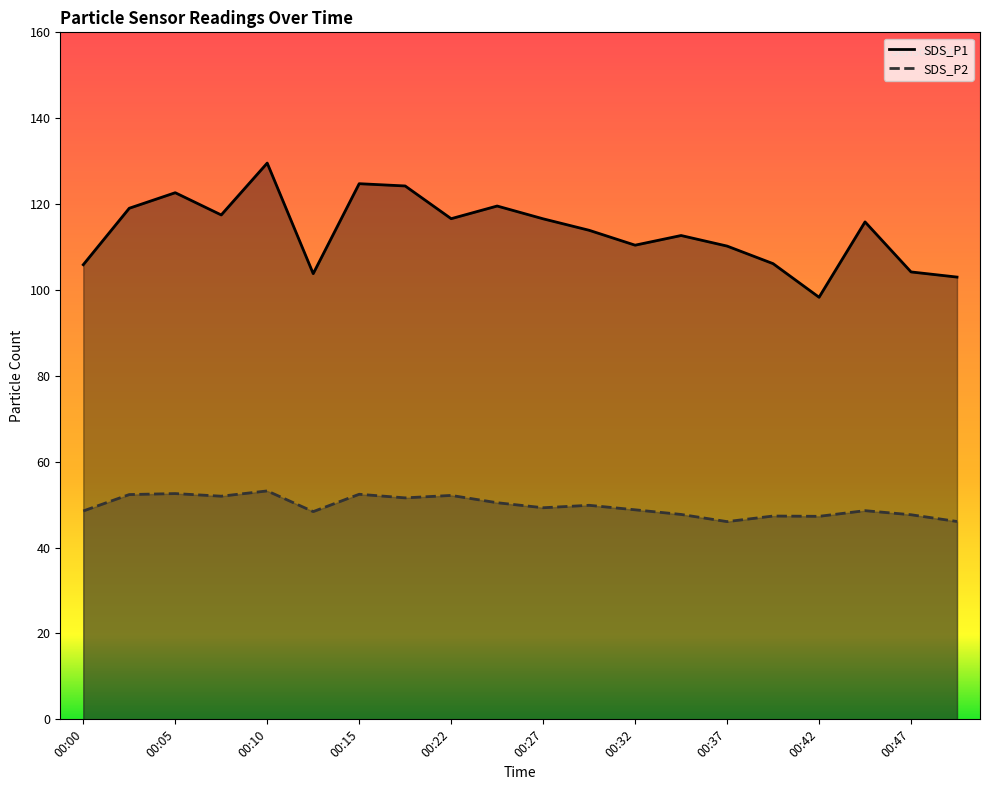

What is the value of the SDS_P1 point at the 7th from the left?

124.8